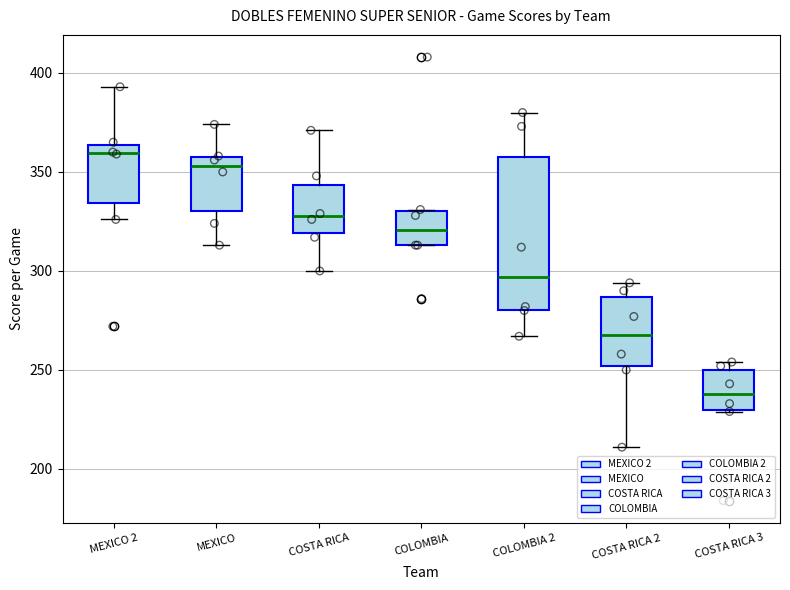

Which box has the highest median line?

MEXICO 2